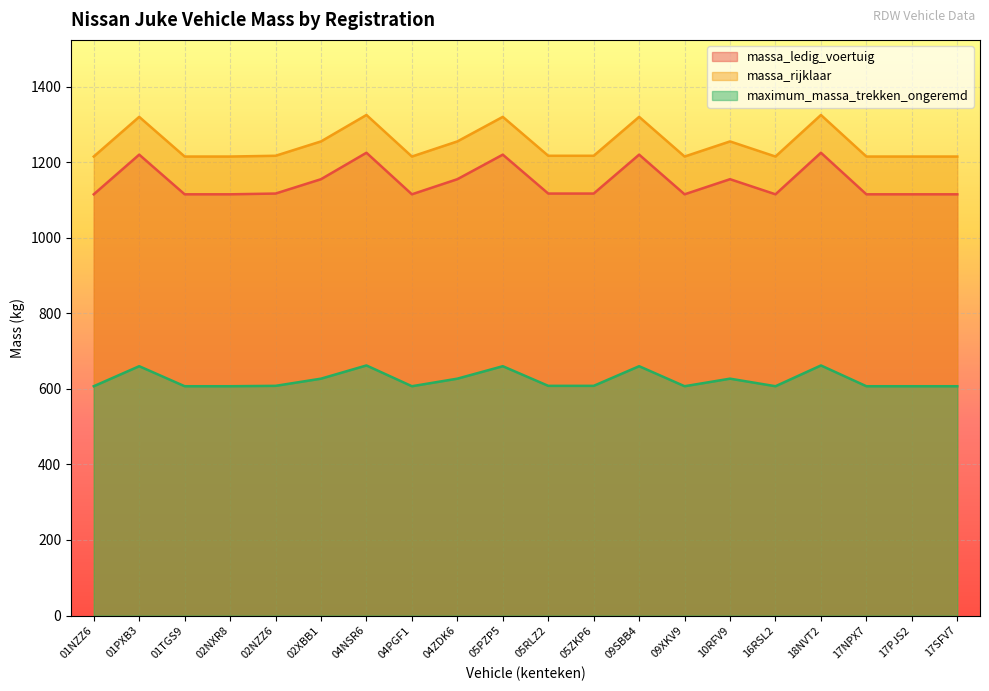

What is the label of the 11th point from the right?

05PZP5